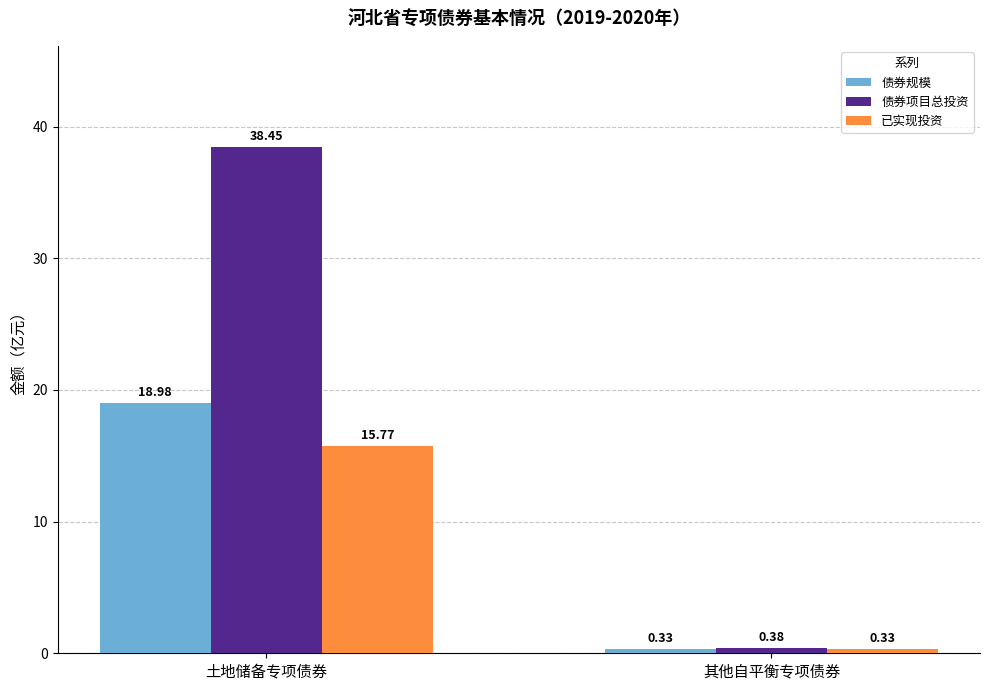

How many bars are there in each group?

3